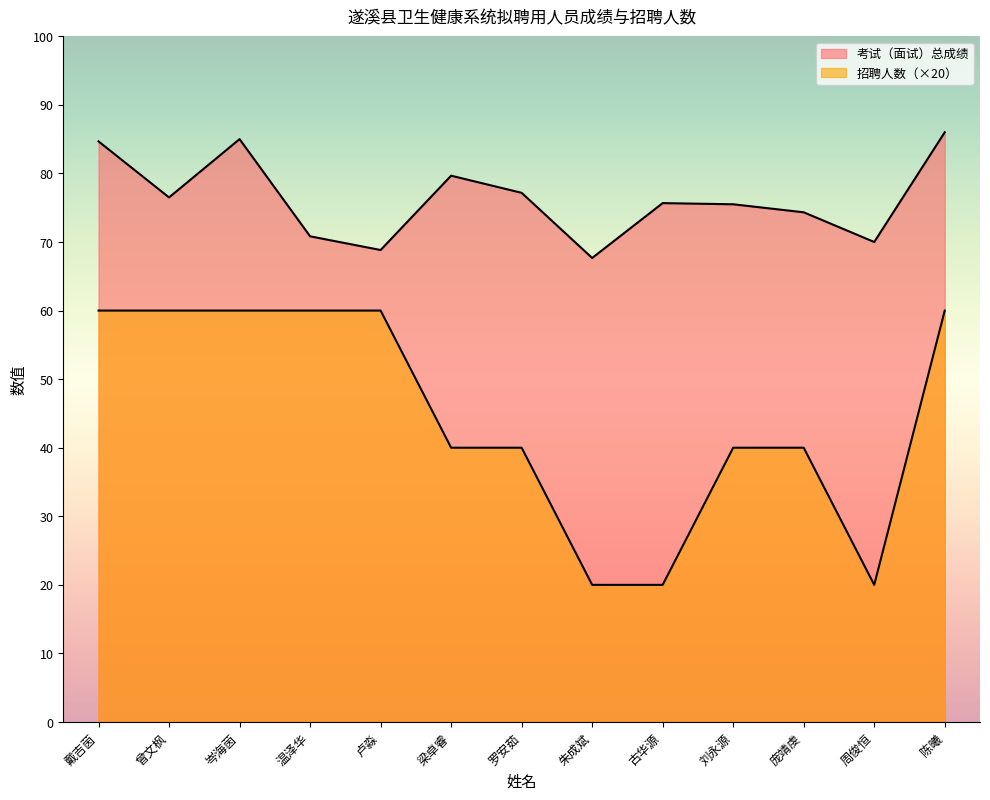

Does the chart have visible grid lines?

No